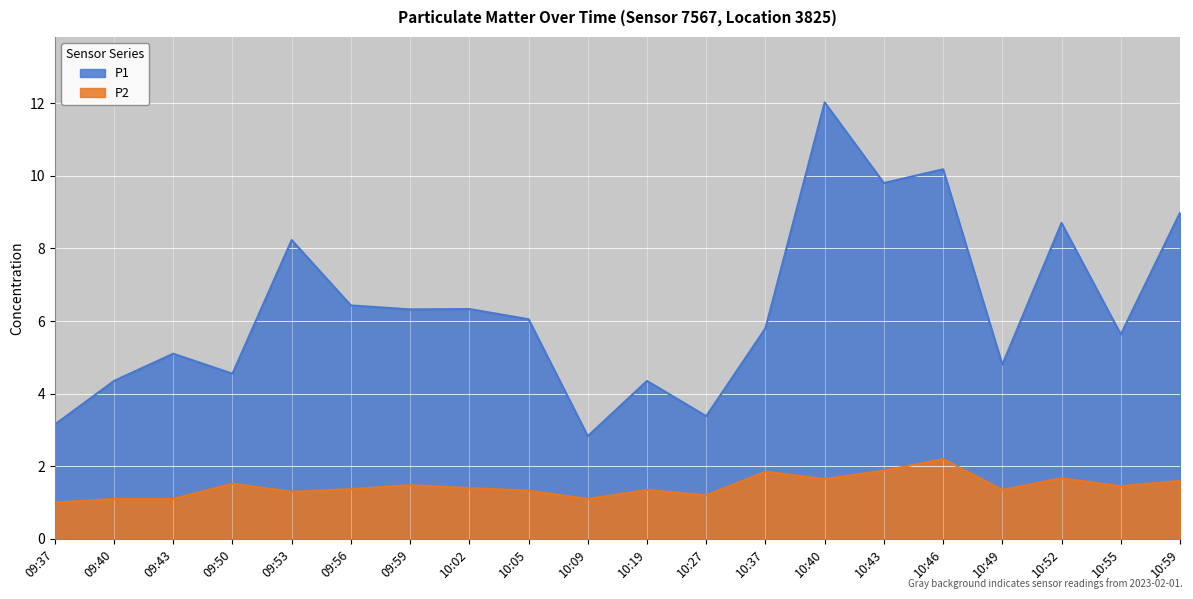

What is the average value of the P1 series?

6.3